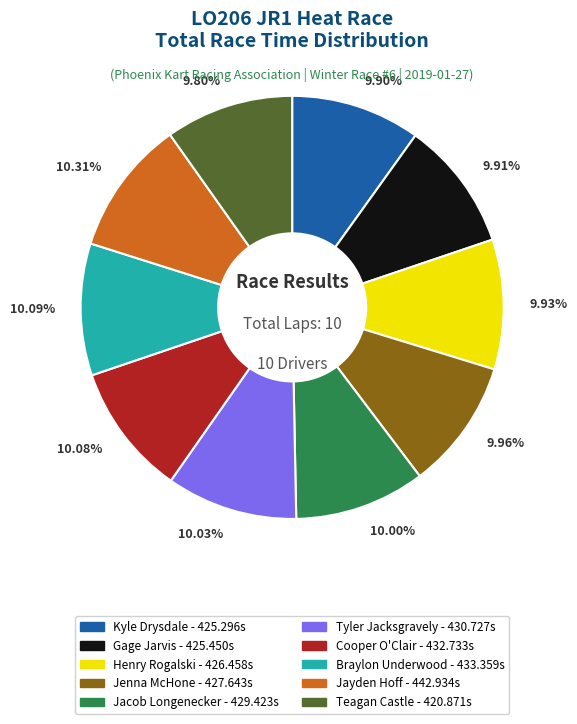

The Tyler Jacksgravely slice represents 1% of the pie. True or false?

False